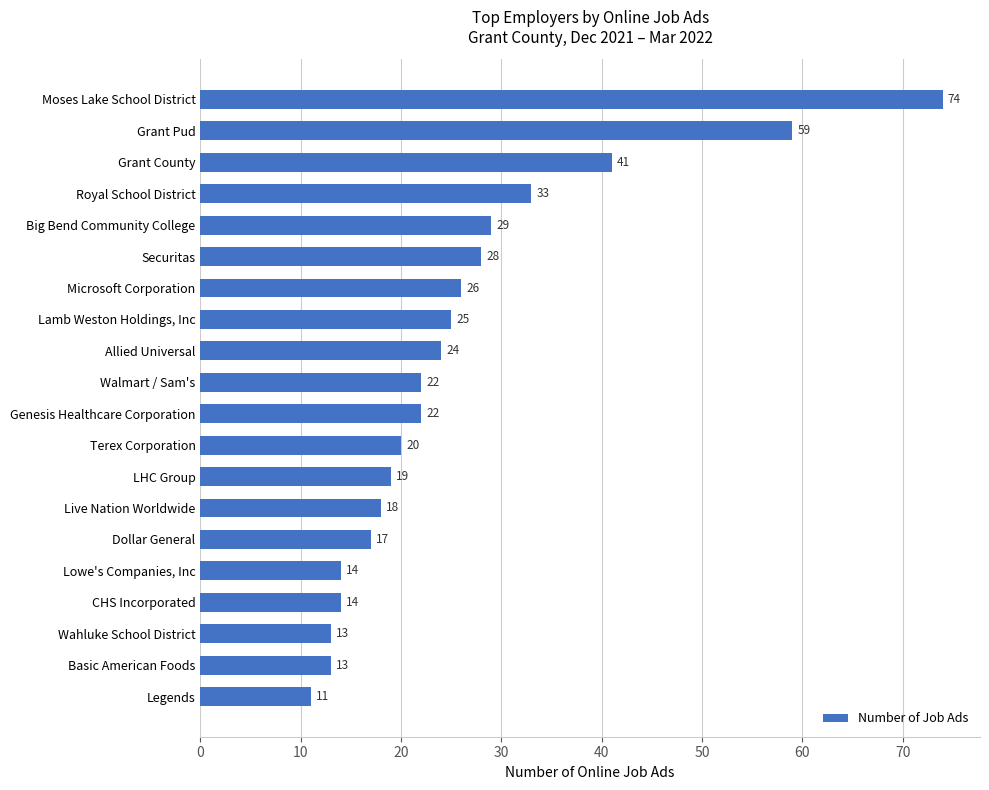

How many bars are there in total?

20